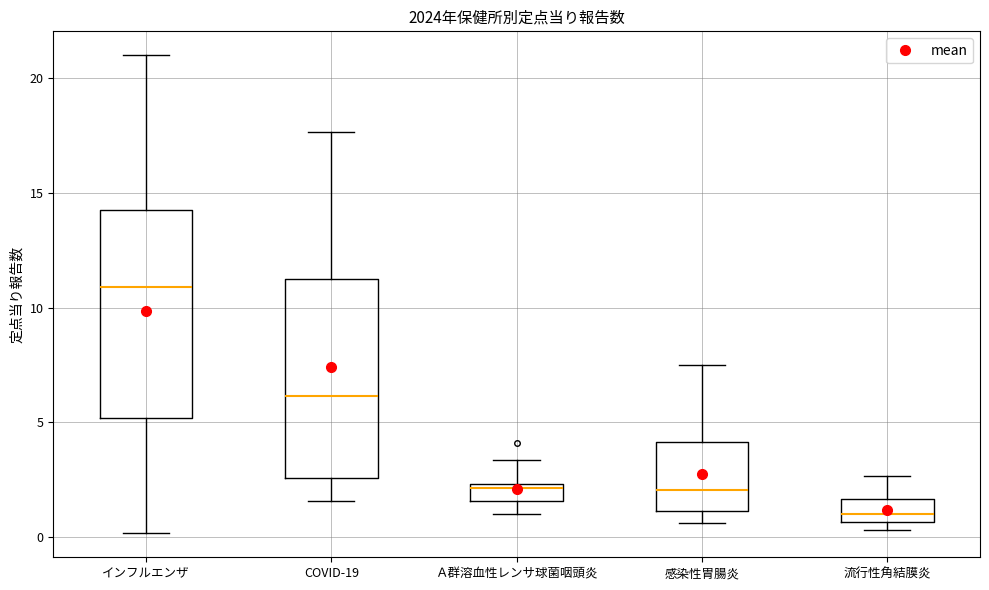

Which box has the lowest median line?

流行性角結膜炎